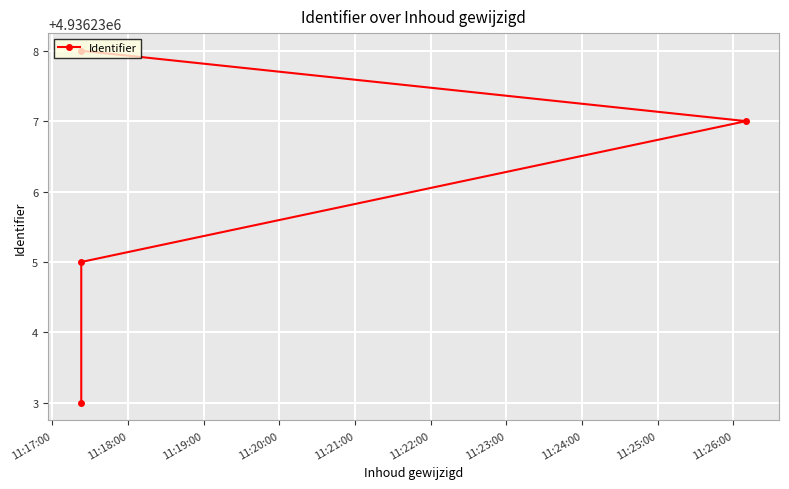

Is it true that the value at 11:17:00 is 4936233?

True